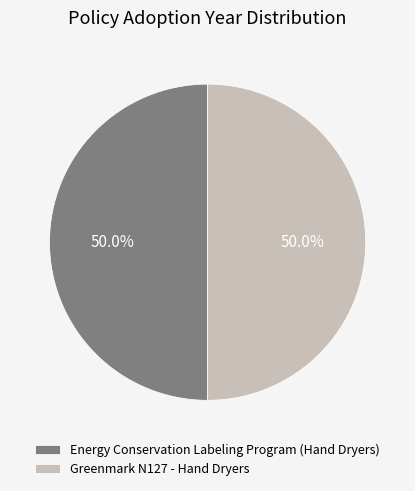

To the nearest percent, what portion does Greenmark N127 - Hand Dryers represent?

50%